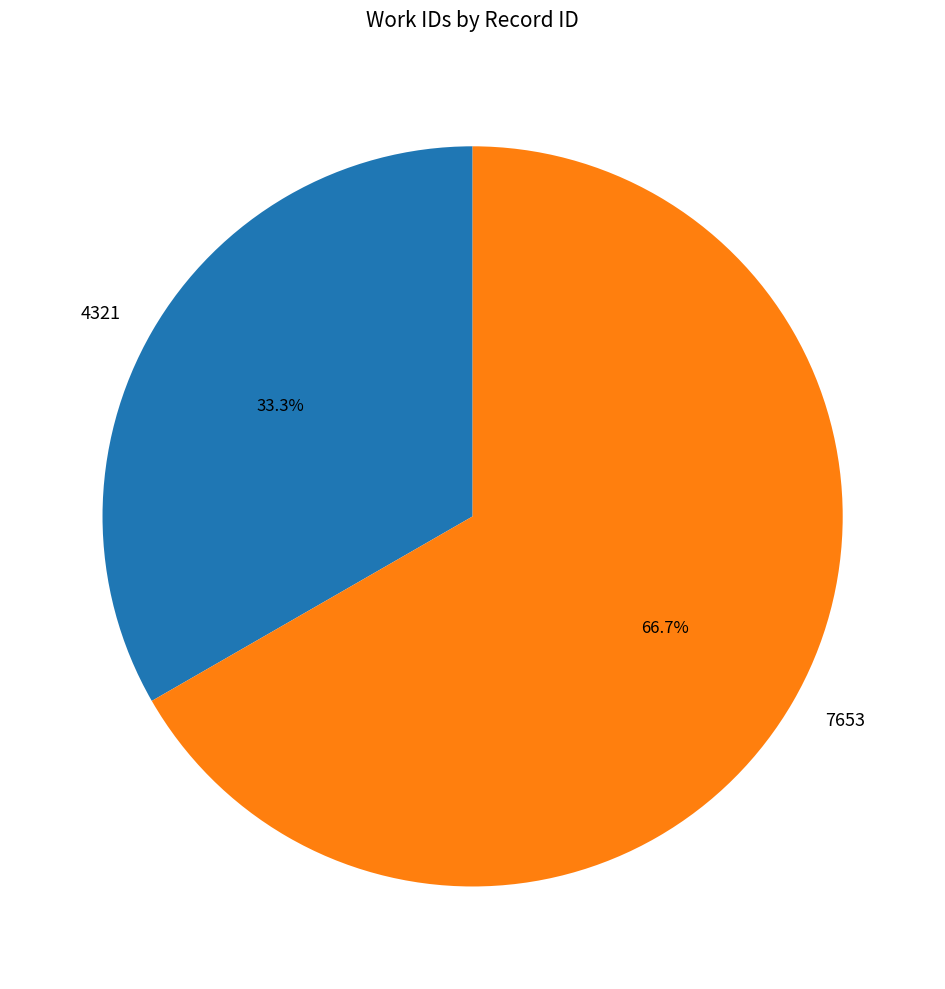

Between 7653 and 4321, which is larger?

7653